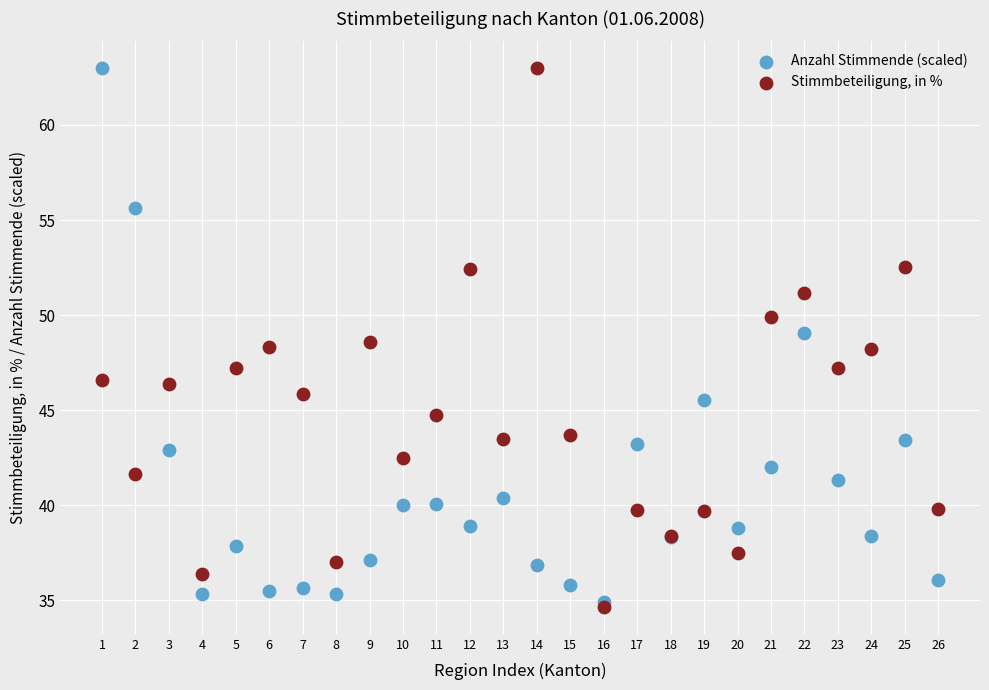

What are all the series names shown in the legend?

Anzahl Stimmende (scaled), Stimmbeteiligung, in %